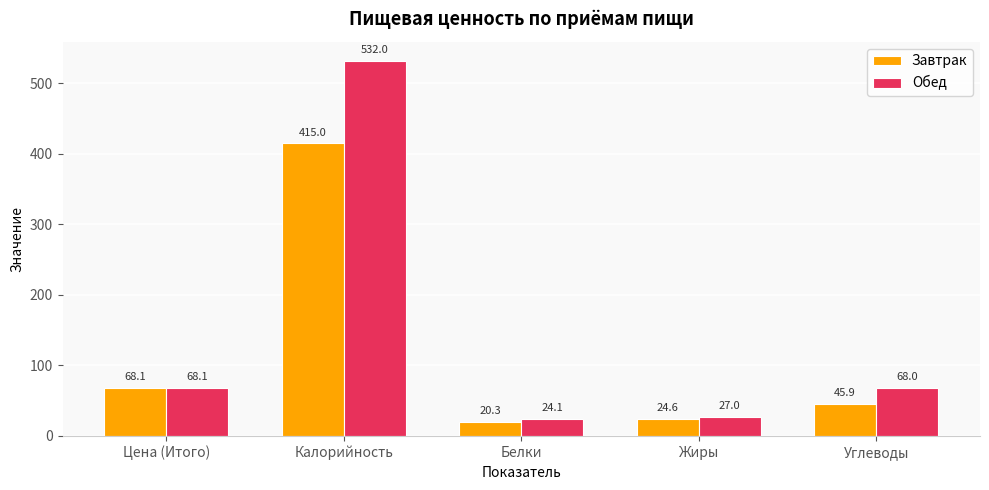

What is the highest value of the Обед series?

532.0